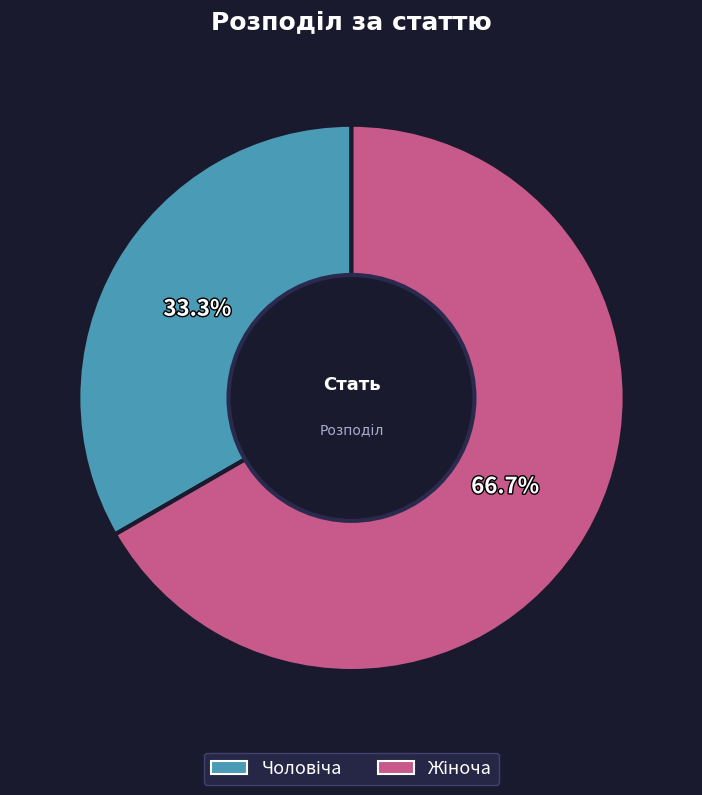

Does any single category account for the majority?

Yes